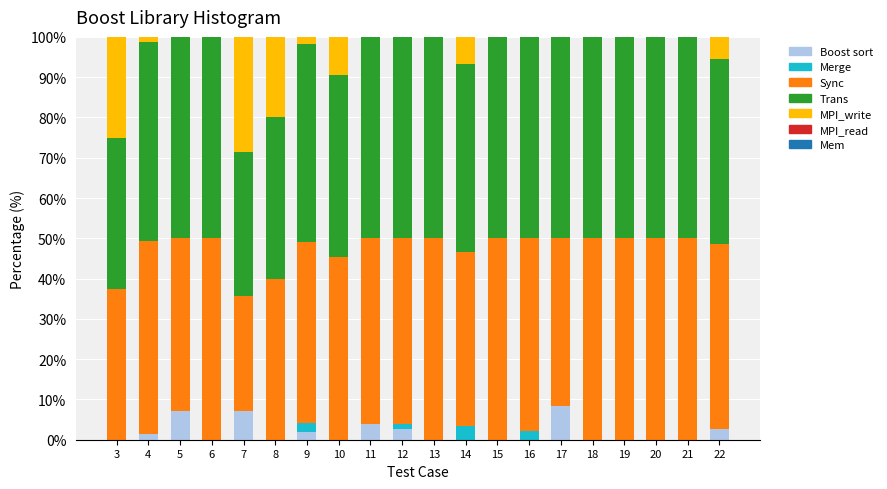

What is the total value across all series at 3?

100.0